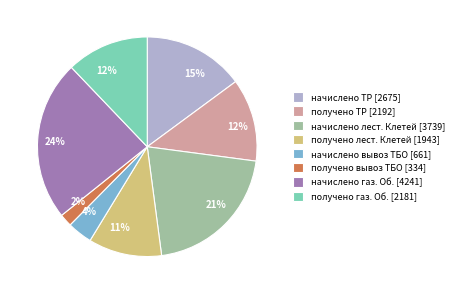

Is it true that начислено ТР is 15% of the pie?

True